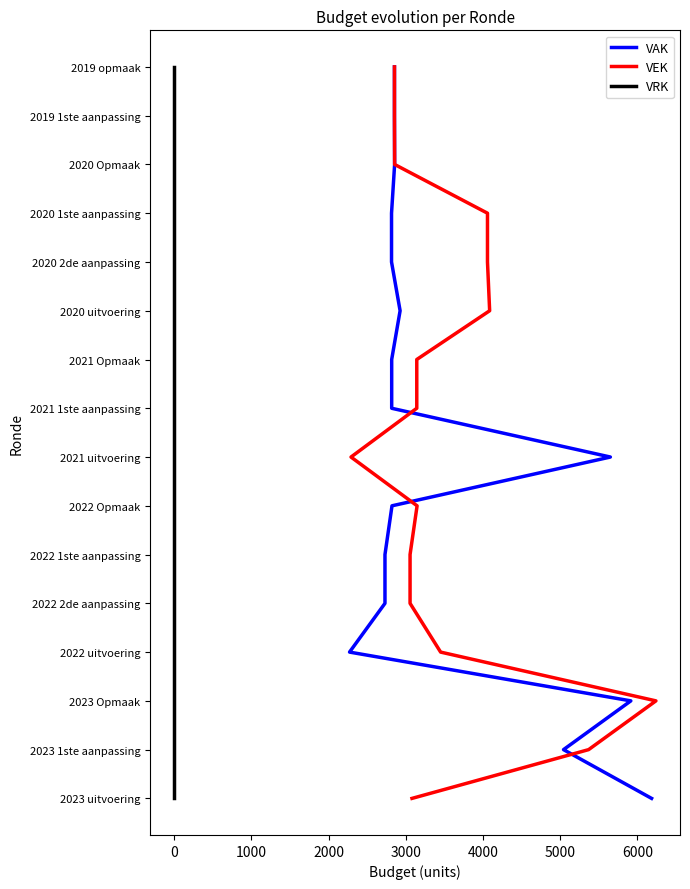

How many data points does each series have?

16